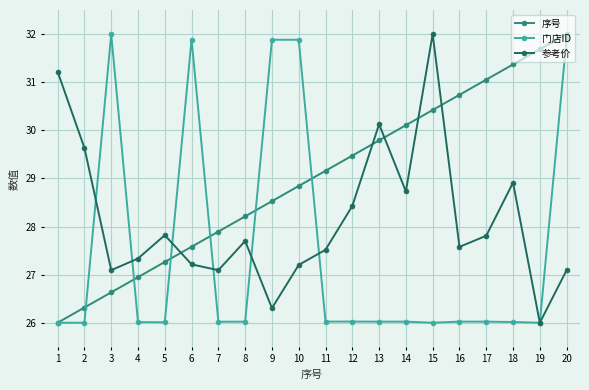

Where do 门店ID and 参考价 first cross each other?

2 and 3